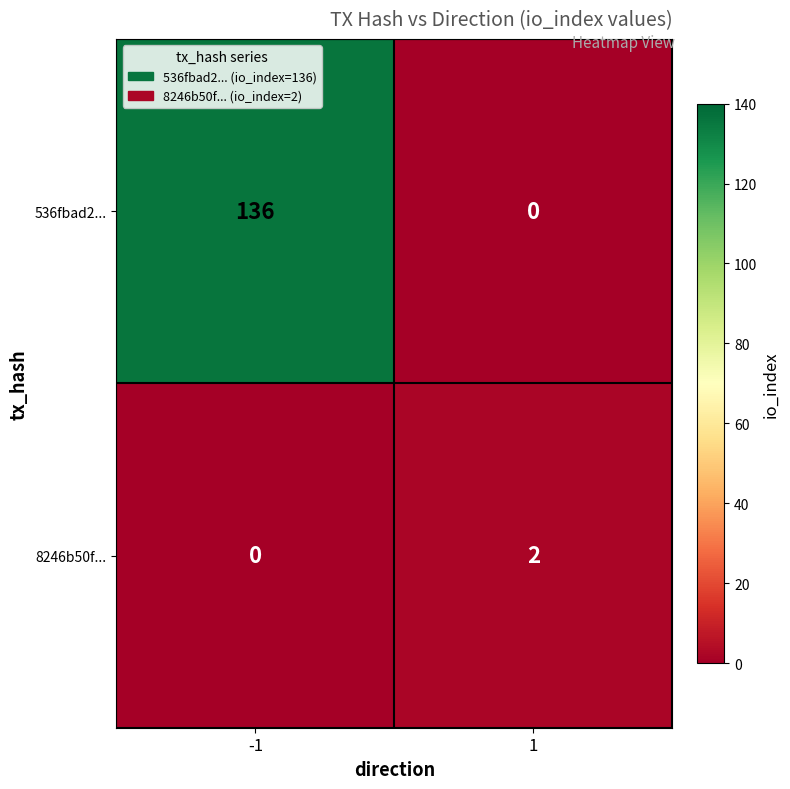

What is the spread (max minus min) of values at -1?

136